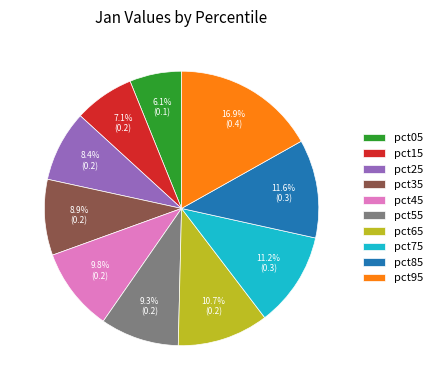

How much of the chart is everything except pct95?

83.1%